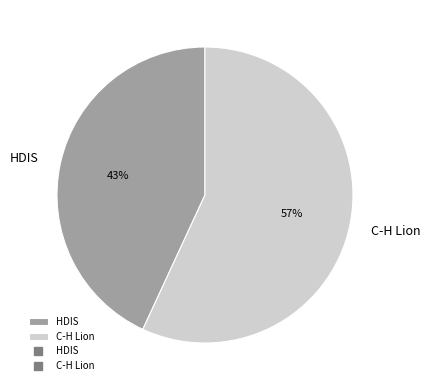

To the nearest percent, what is the average slice percentage?

50%